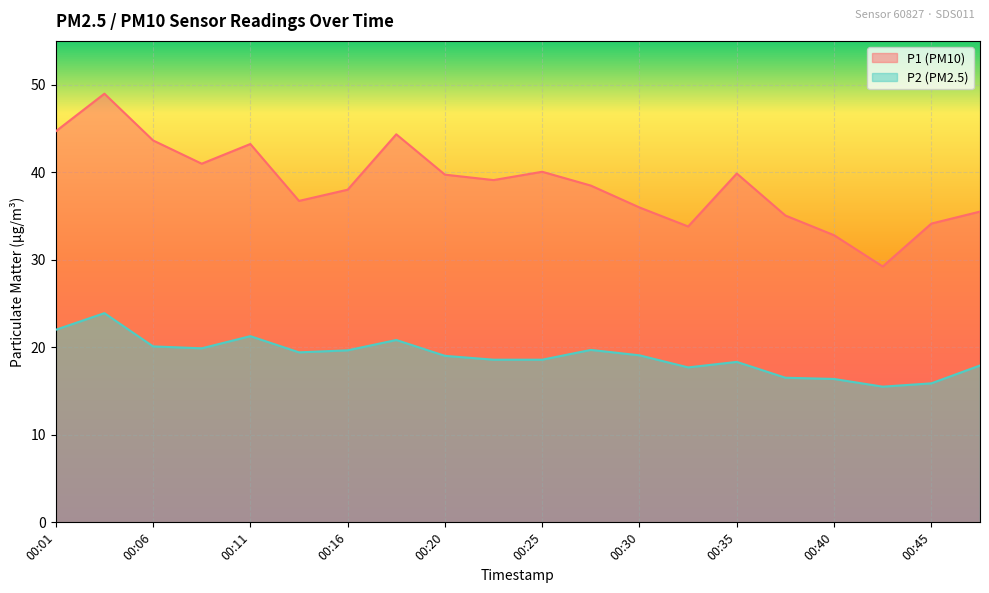

Is the value of P1 at 00:28 greater than the value of P2 at 00:28?

Yes